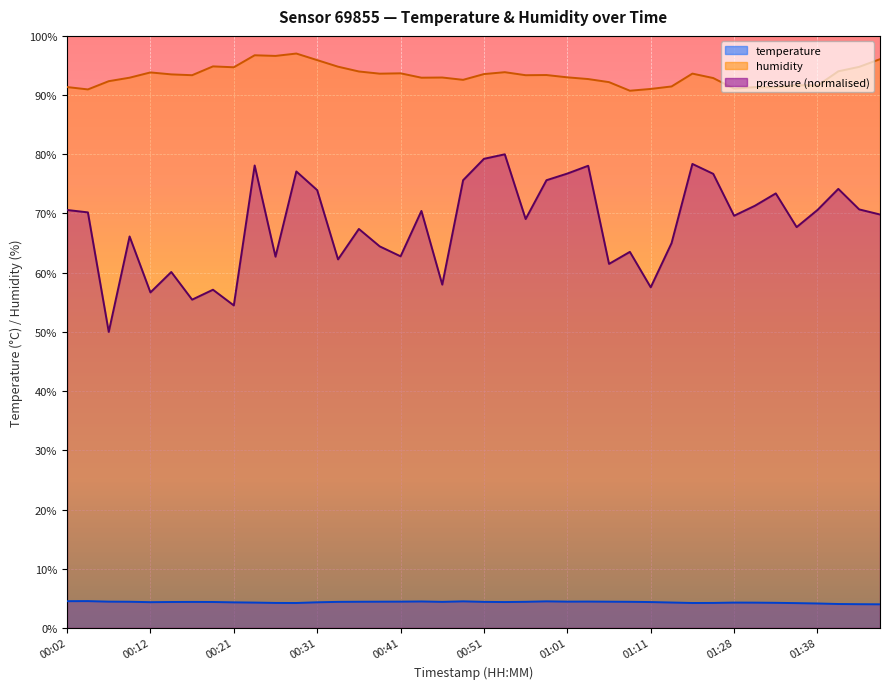

What is the difference between the temperature values at 00:21 and 00:56?

0.1